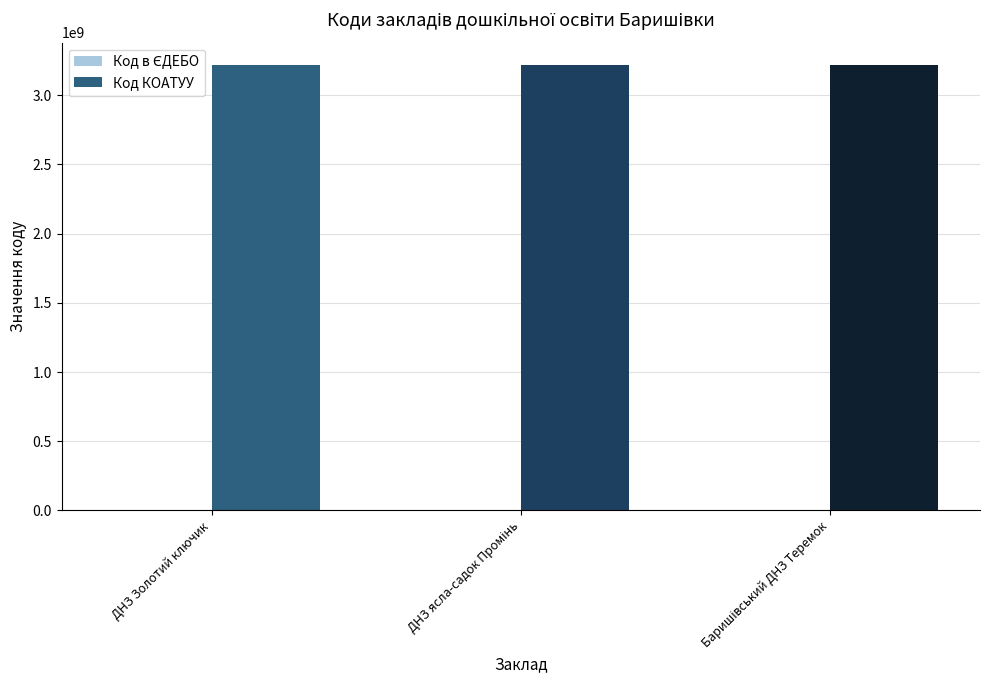

What is the maximum value shown in the chart?

3220255100